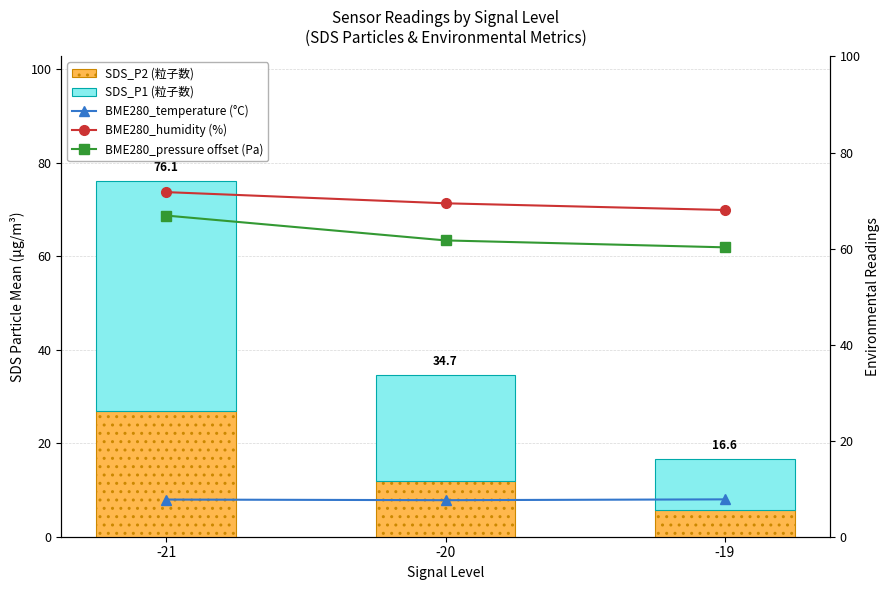

Is the value of SDS_P1 (粒子数) at -19 greater than the value of BME280_temperature (°C) at -20?

Yes